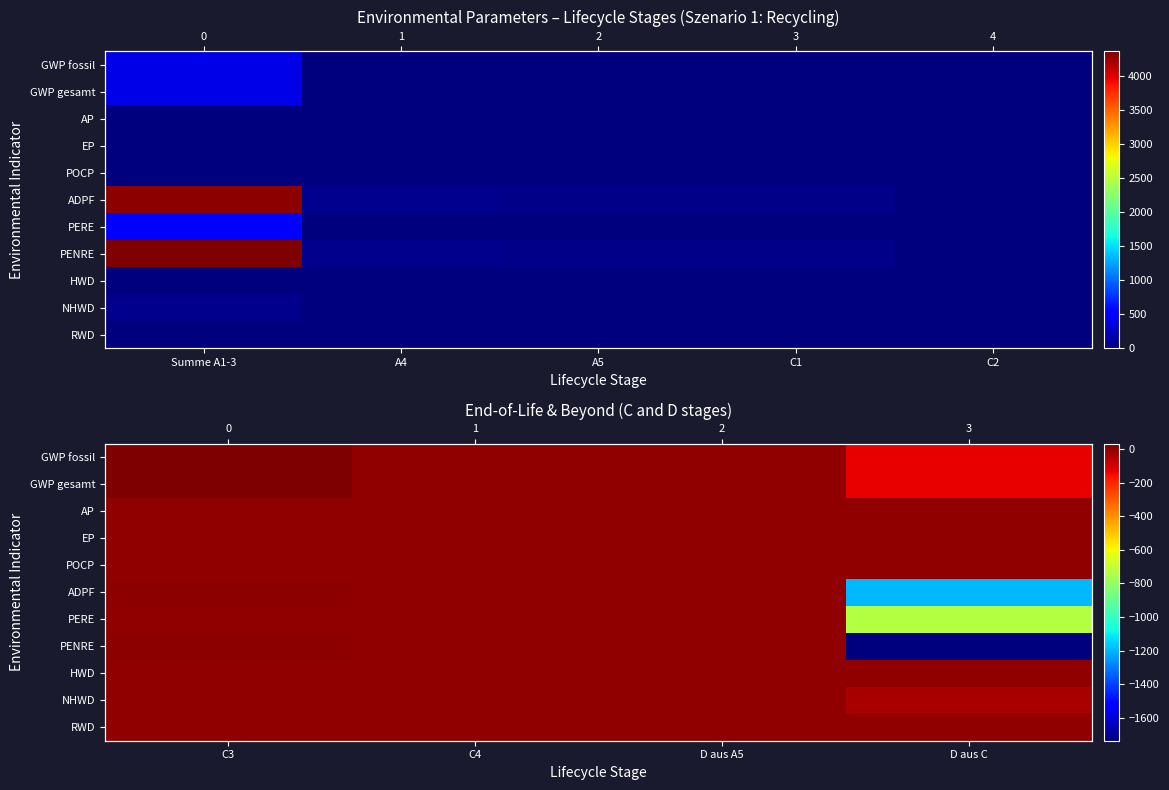

True or false: EP has a value of 0.0 at C3.

True